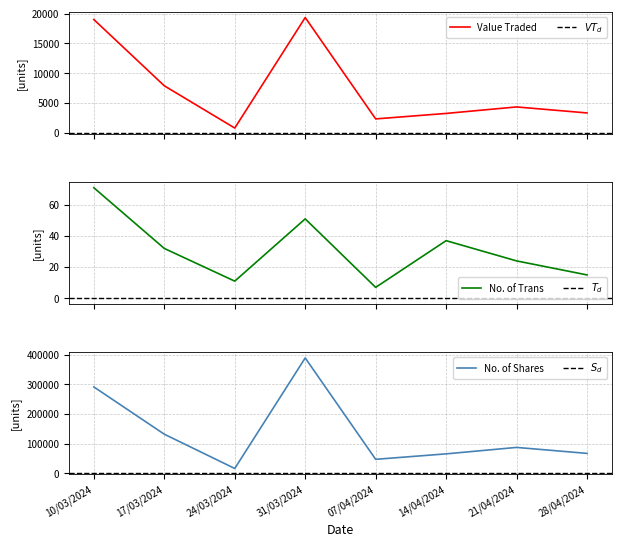

The Value Traded series shows 1210 at 24/03/2024. True or false?

False